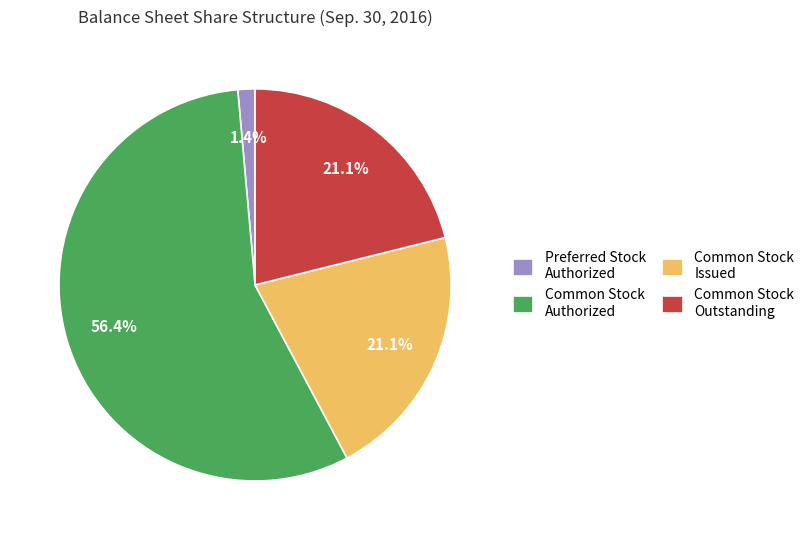

How much of the chart is everything except Common Stock Outstanding?

78.9%